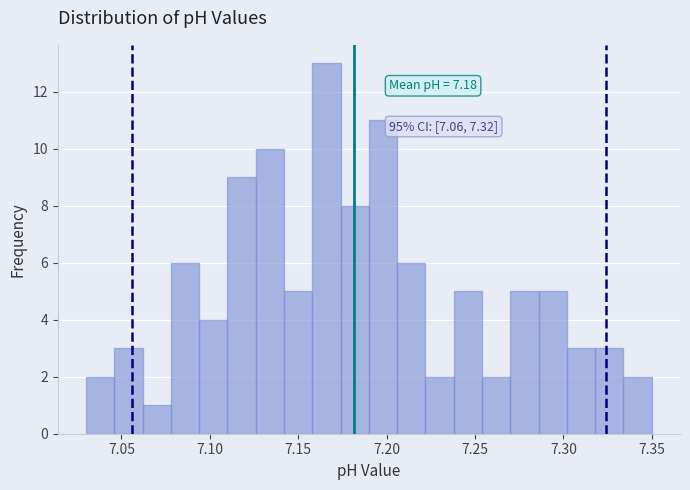

Read against the x-axis, roughly where is the centre of the tallest bar?

7.165